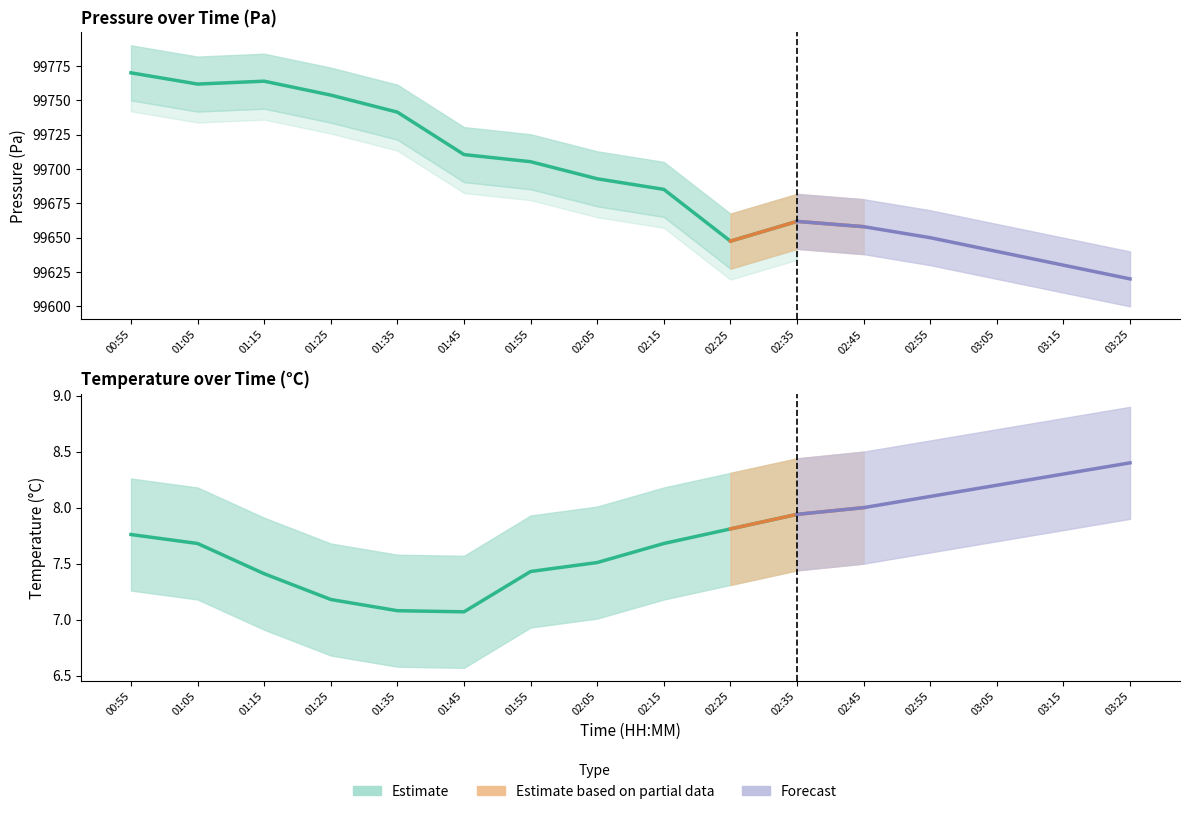

At how many categories does at least one series exceed 2083?

16